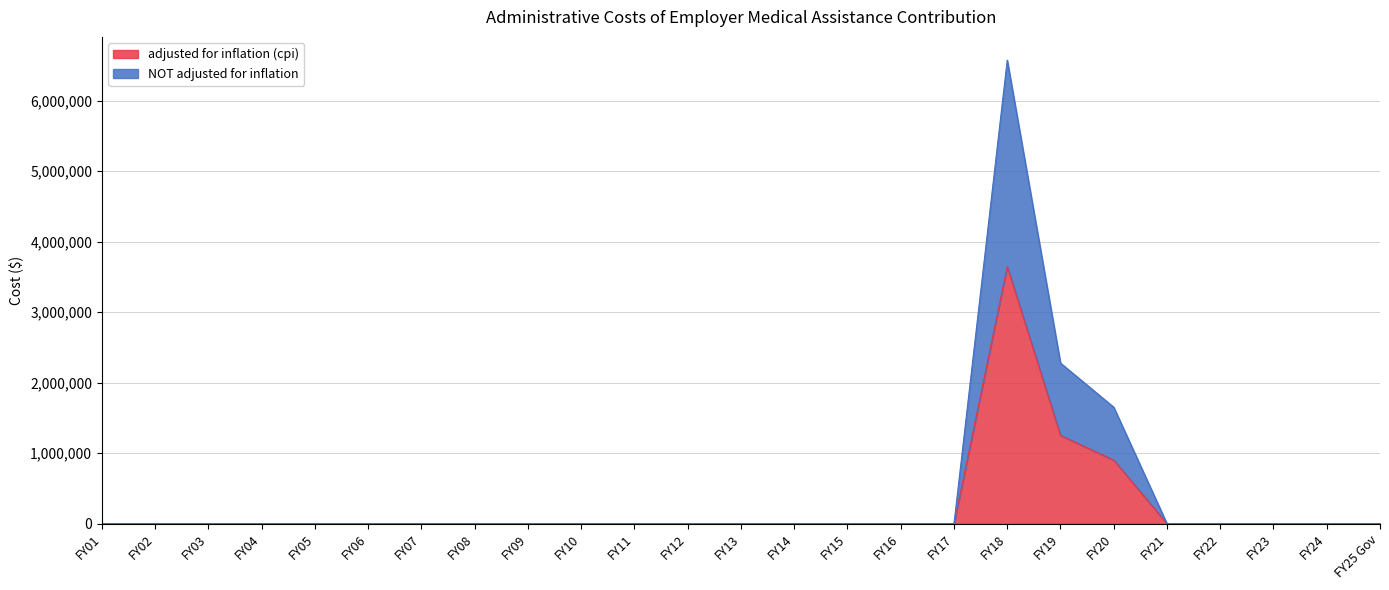

How many data points in adjusted for inflation (cpi) are above 0?

3